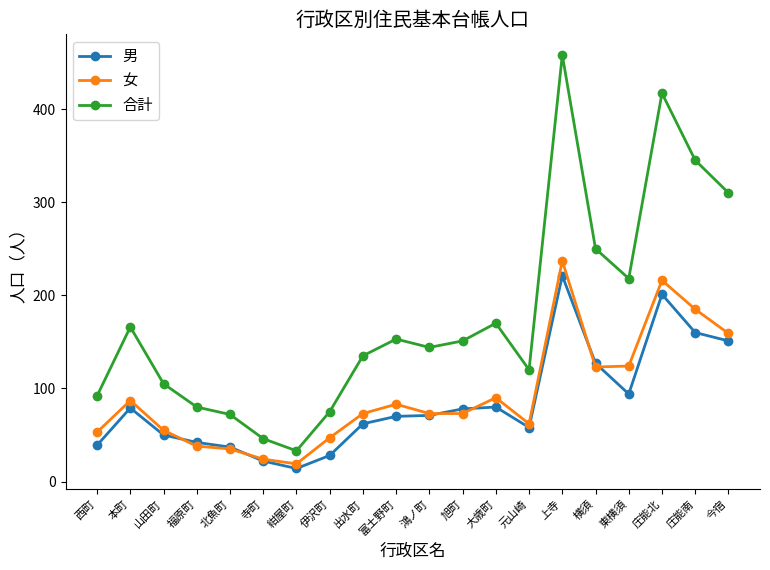

Where is 合計 nearest to the value 245?

横須